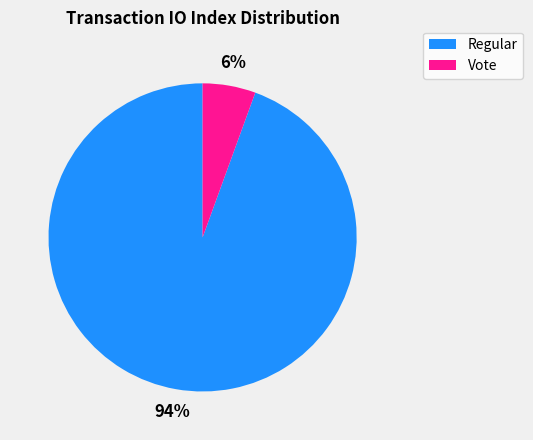

To the nearest percent, what is the average slice percentage?

50%